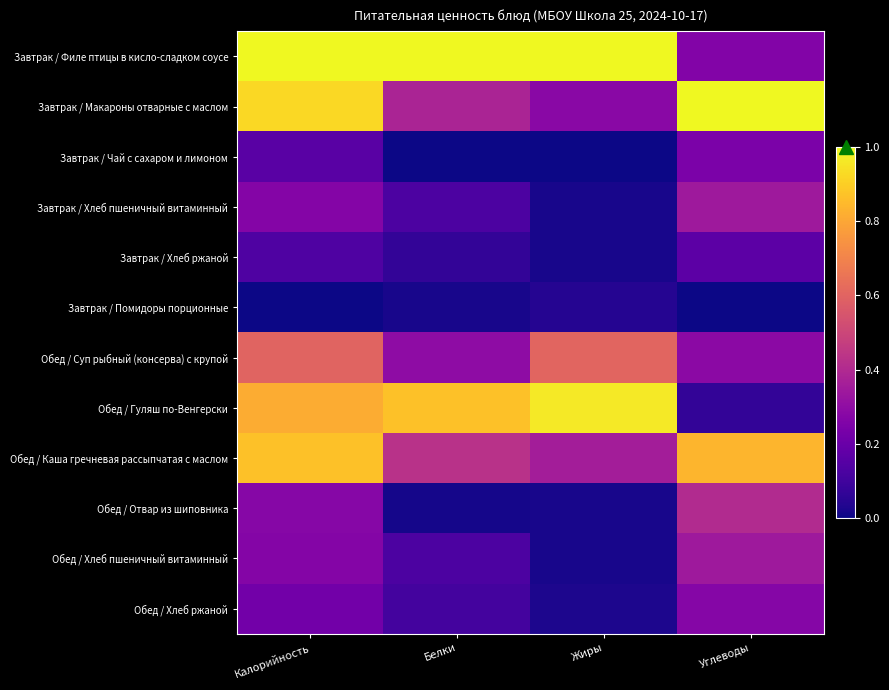

Which series has the largest total across all categories?

Завтрак / Филе птицы в кисло-сладком соусе